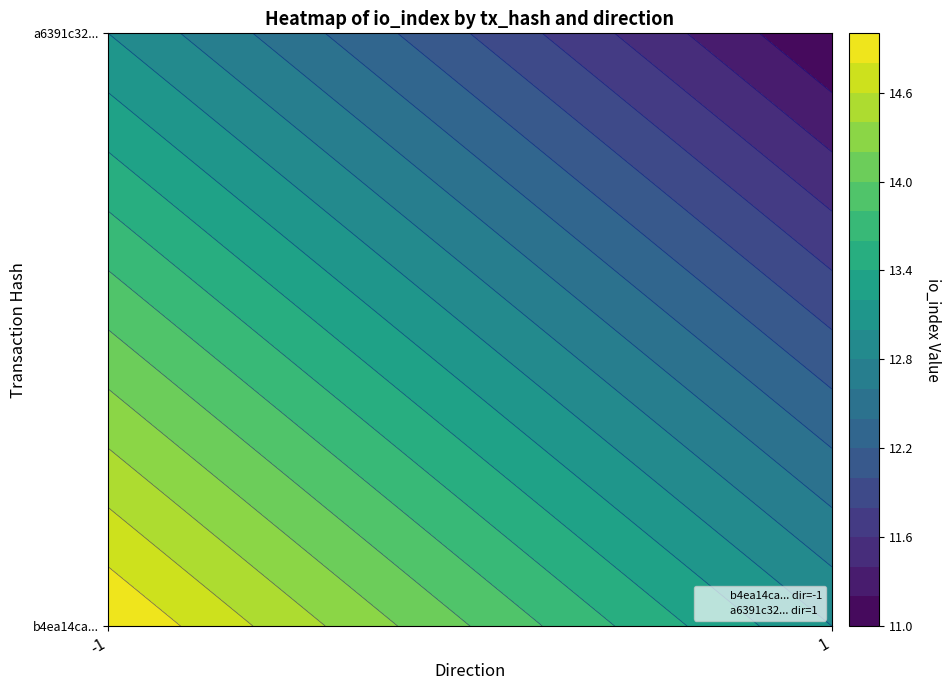

Count the number of categories in the chart.

2